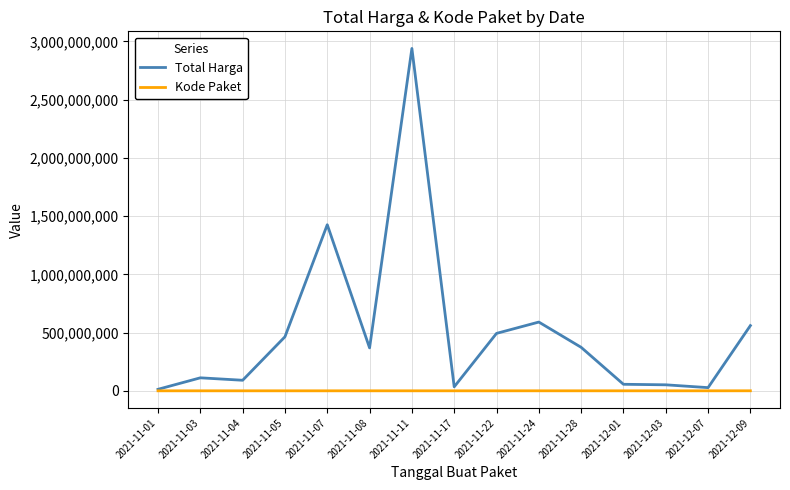

At how many categories does at least one series exceed 1299232009?

2